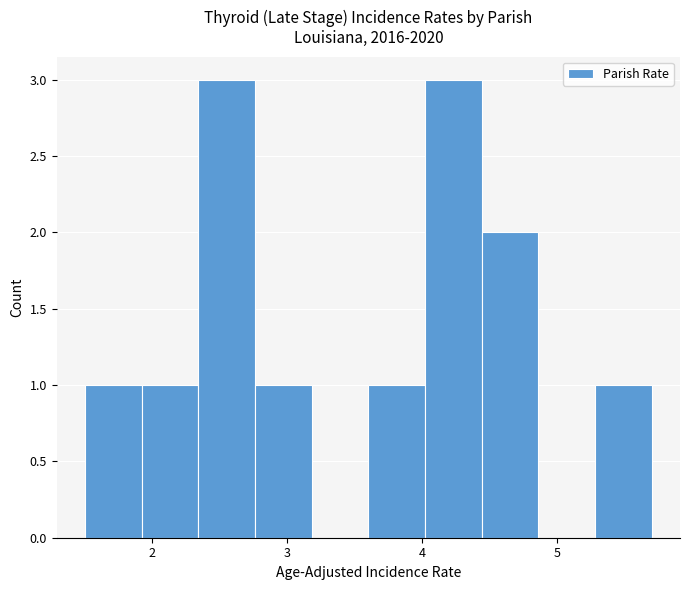

Reading left to right, list every bar in this chart as the range it spans on the x-axis followed by its height. Neither the bar edges nor the heights are printed on the chart, so give them approximately, as read against the axes.

1.50 to 1.92: 1
1.92 to 2.34: 1
2.34 to 2.76: 3
2.76 to 3.18: 1
3.18 to 3.60: 0
3.60 to 4.02: 1
4.02 to 4.44: 3
4.44 to 4.86: 2
4.86 to 5.28: 0
5.28 to 5.70: 1